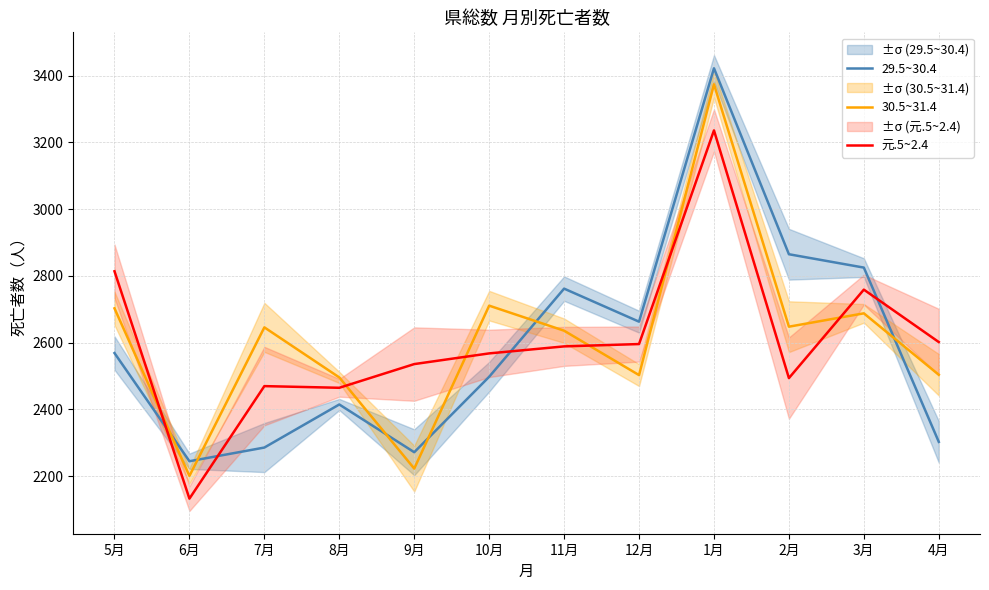

Rank the series at 6月 from lowest to highest value.

元.5~2.4, 30.5~31.4, 29.5~30.4